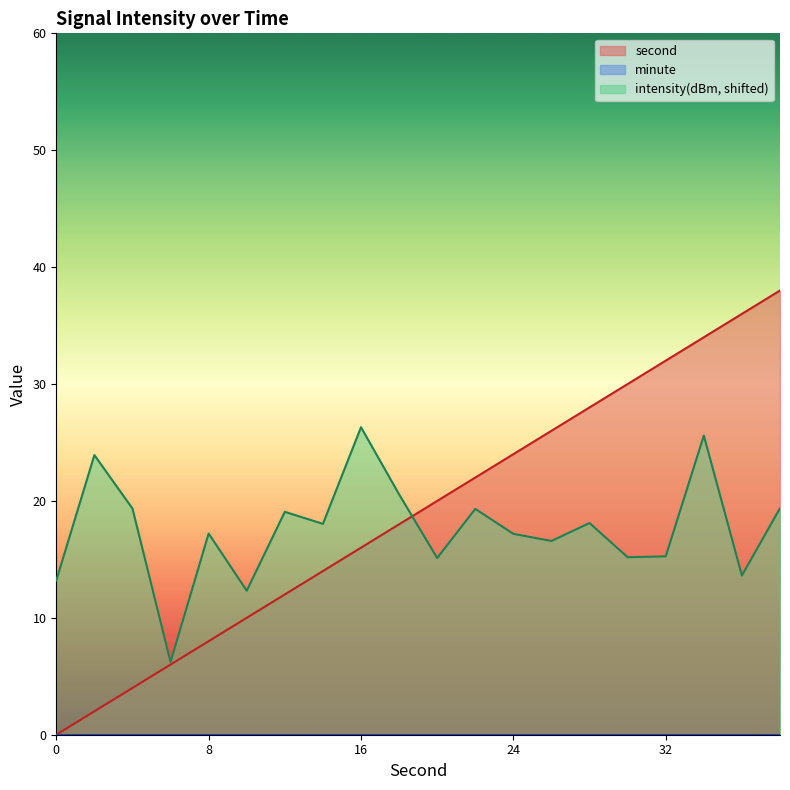

What is the difference between the second values at 4 and 38?

34.0